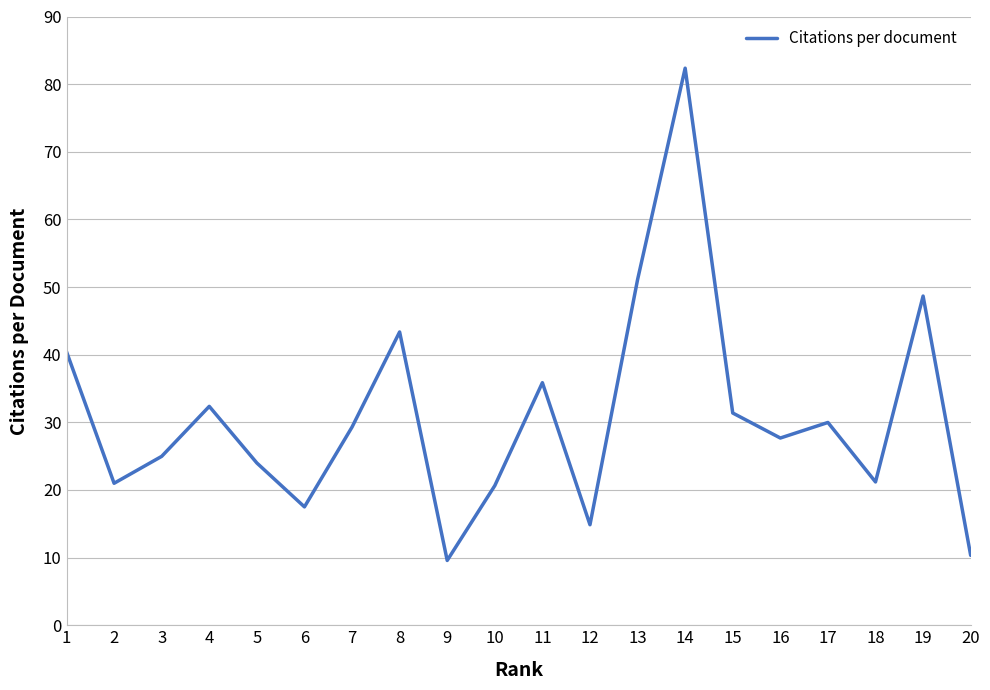

Which has a higher value, 2 or 13?

13